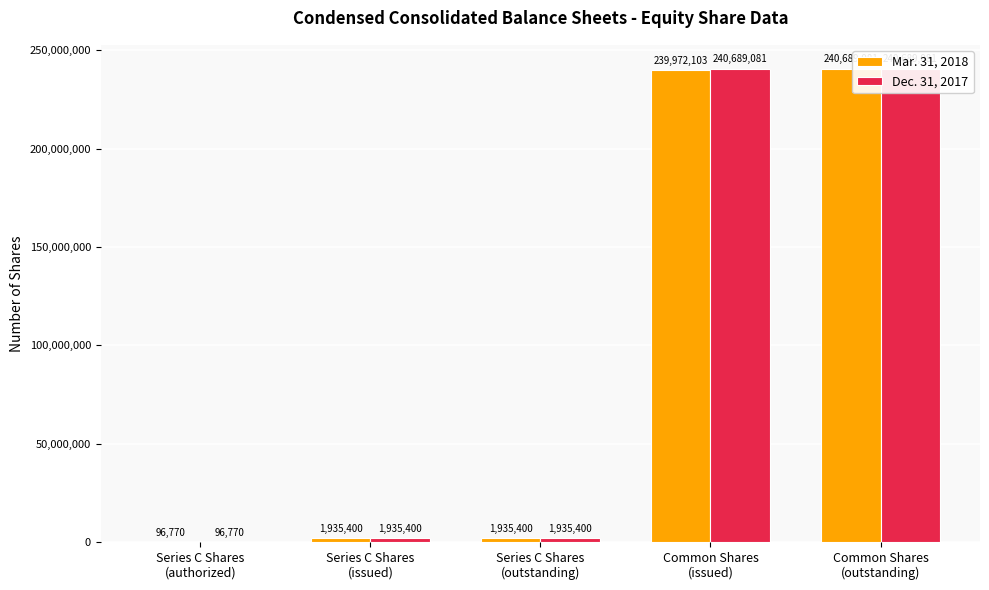

Is it true that Mar. 31, 2018 equals 239972103 at Common Shares
(issued)?

True